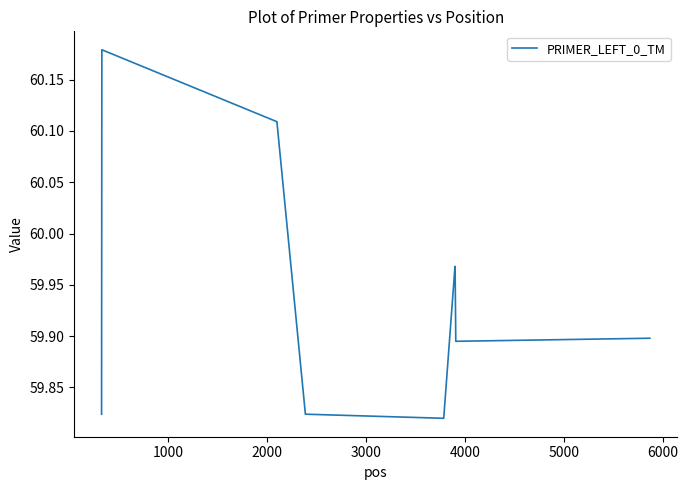

What is the difference between the maximum and minimum values?

0.4